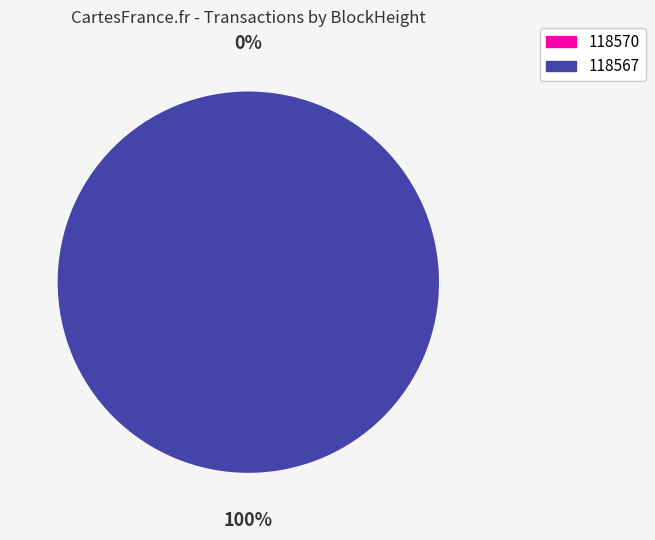

Between 118567 and 118570, which is larger?

118567